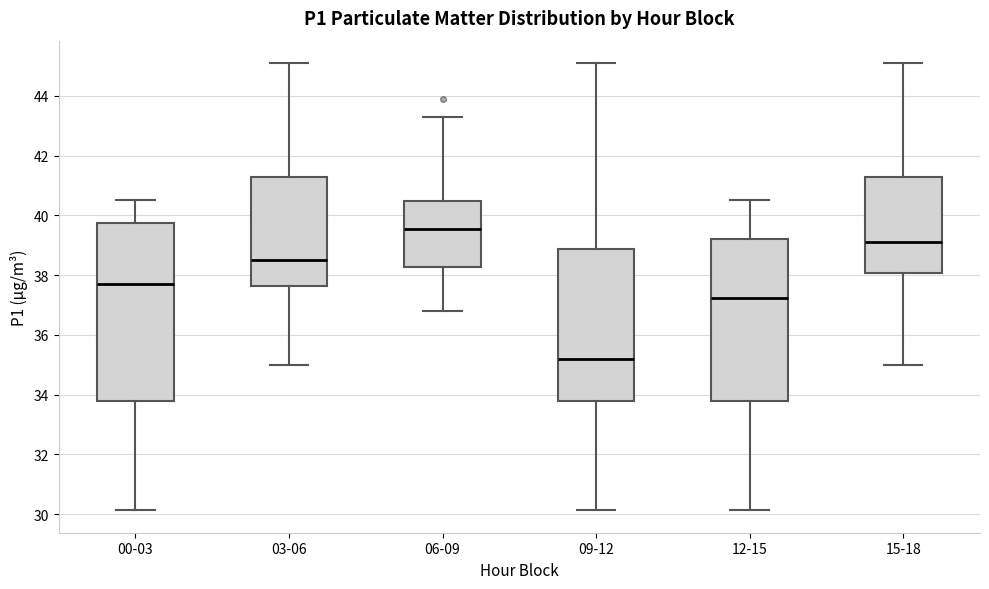

Comparing the boxes themselves (not the whiskers), which one is the tallest?

00-03